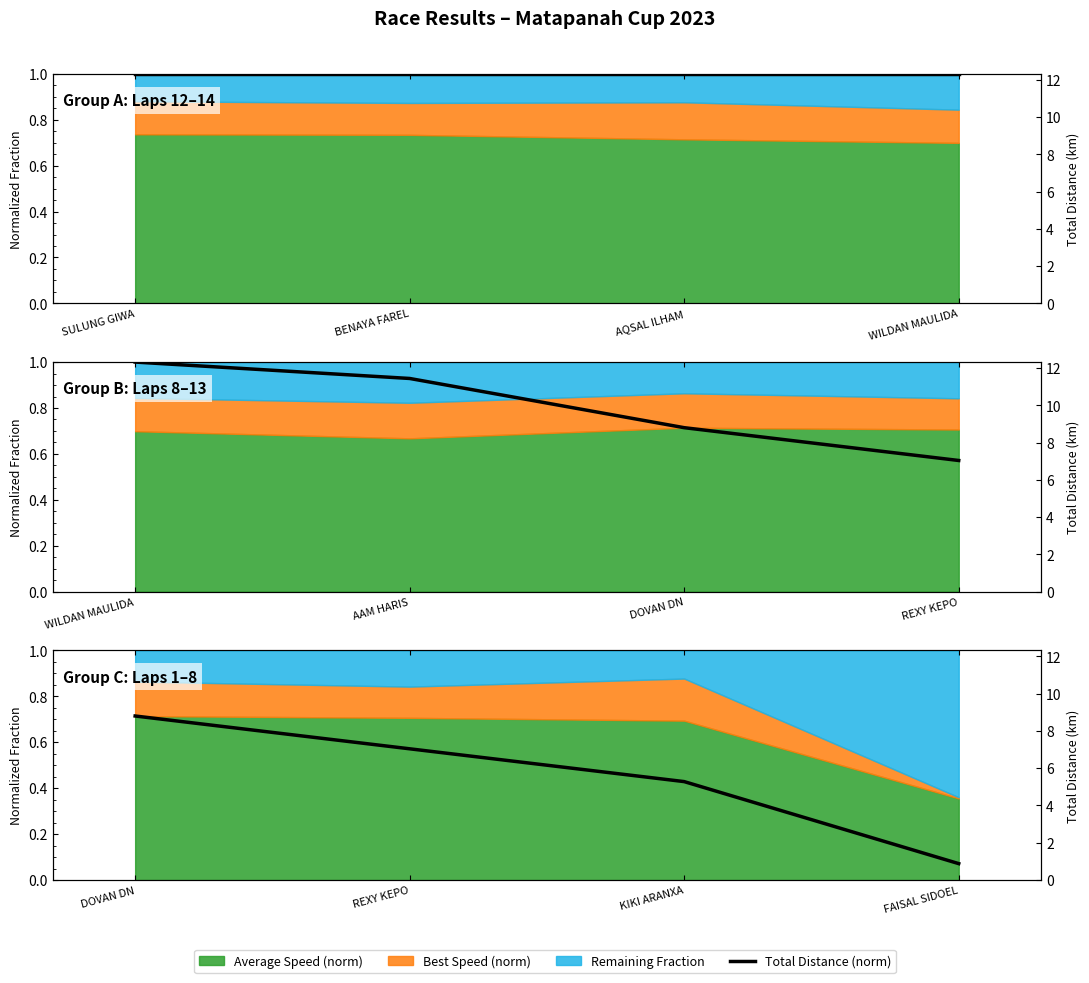

List the labels in order of value, largest first.

DOVAN DN, REXY KEPO, KIKI ARANXA, FAISAL SIDOEL